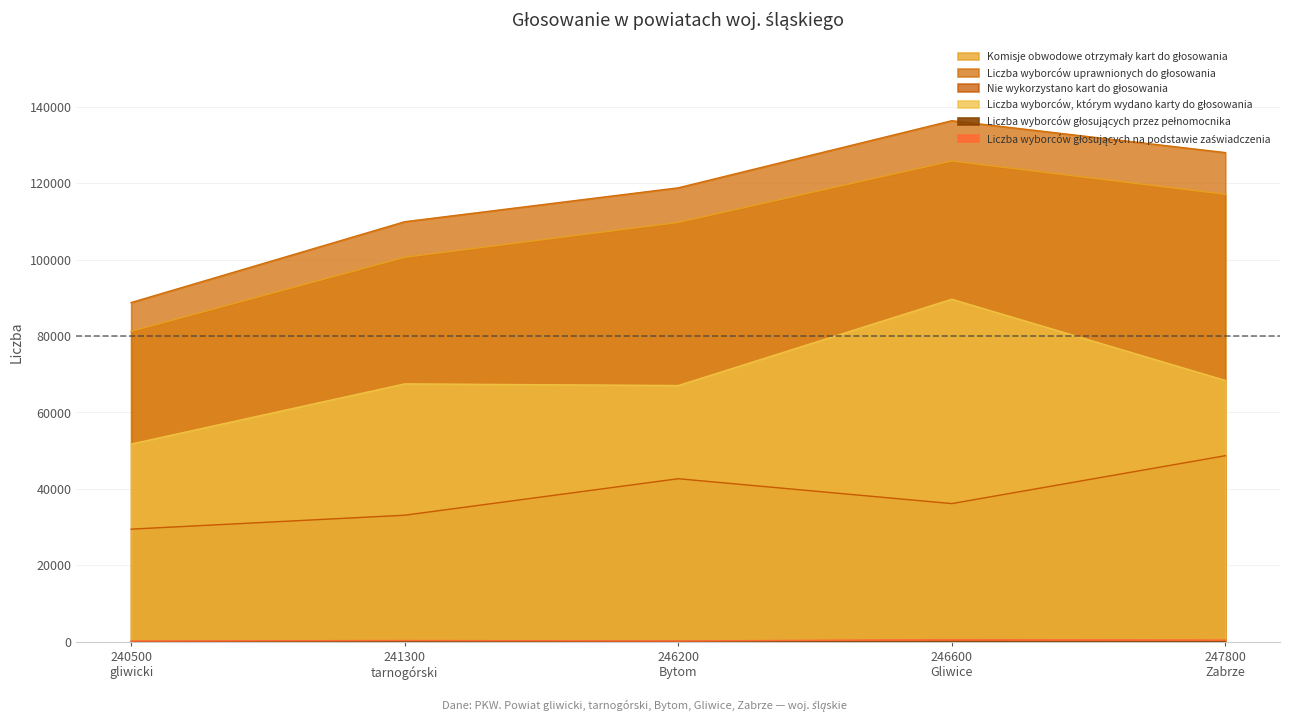

Which category has the lowest value in the Liczba wyborców głosujących na podstawie zaświadczenia series?

240500
gliwicki